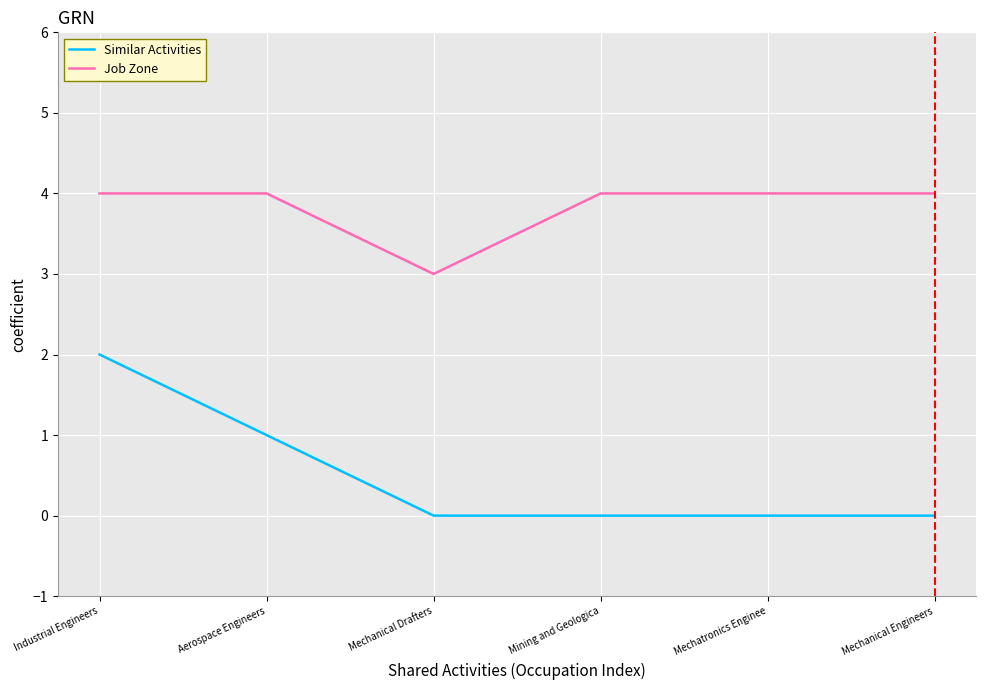

What is the maximum value shown in the chart?

4